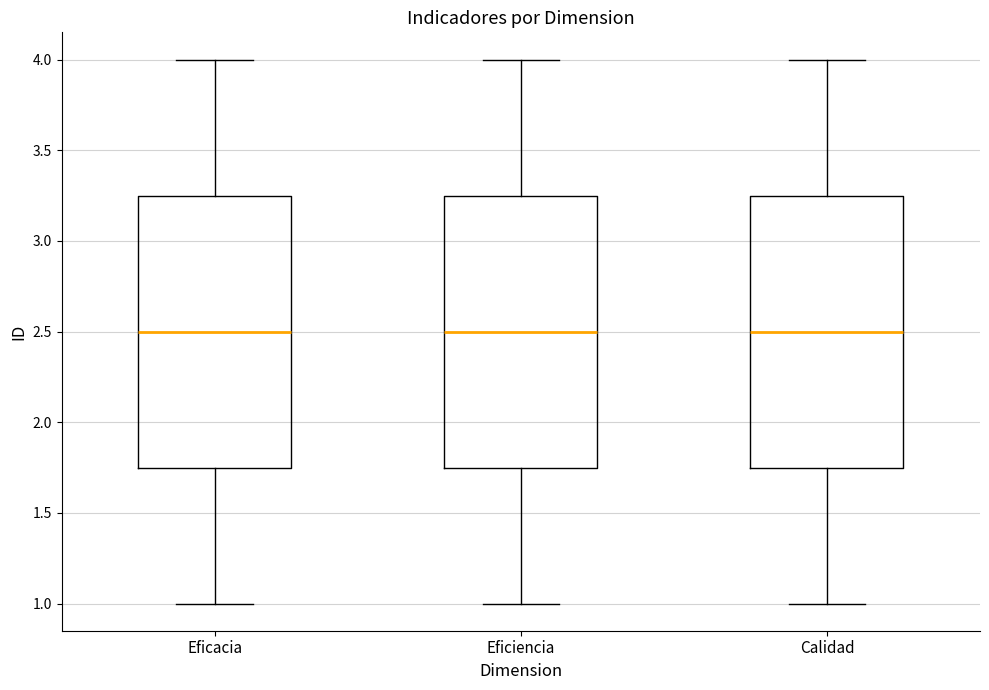

Reading left to right, transcribe this box plot: for each box, give where its median line is, the range the box spans, and where its two whiskers end, as read against the y-axis. The values are not printed on the chart, so give them approximately, as read against the axis.

Eficacia: median 2.50, box 1.75 to 3.25, whiskers 1.00 to 4.00
Eficiencia: median 2.50, box 1.75 to 3.25, whiskers 1.00 to 4.00
Calidad: median 2.50, box 1.75 to 3.25, whiskers 1.00 to 4.00